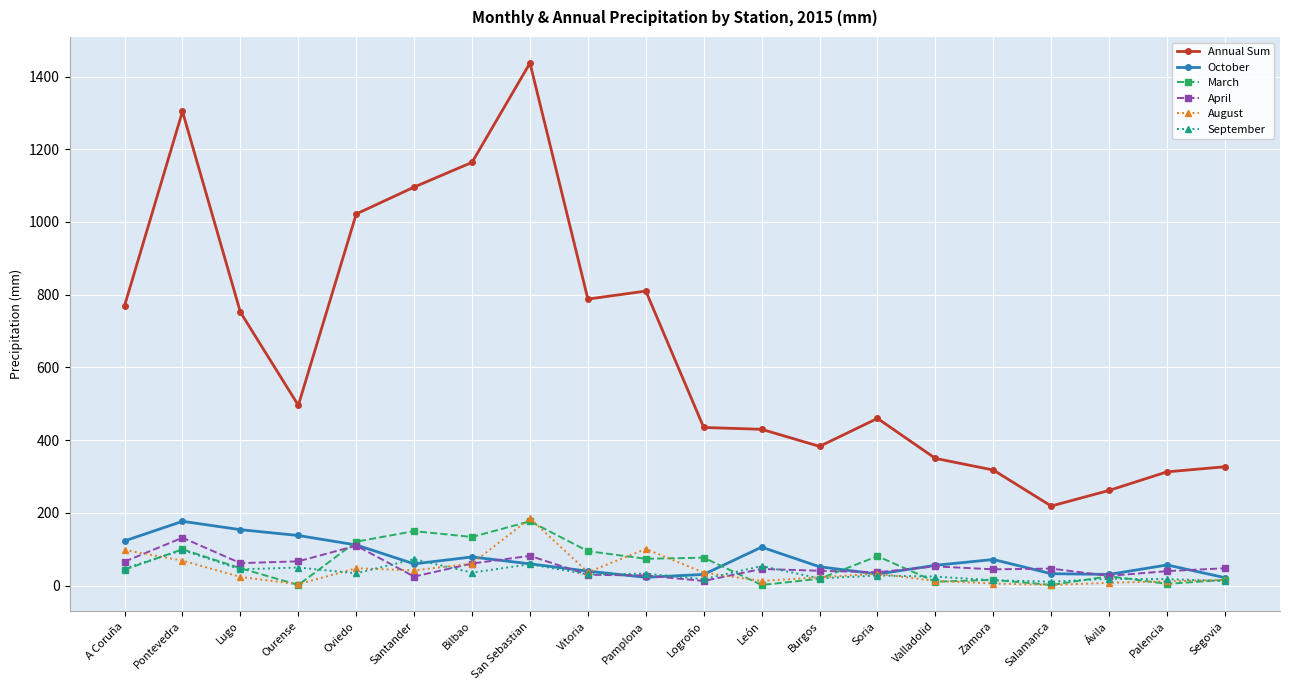

True or false: Annual Sum and August cross at least once.

False